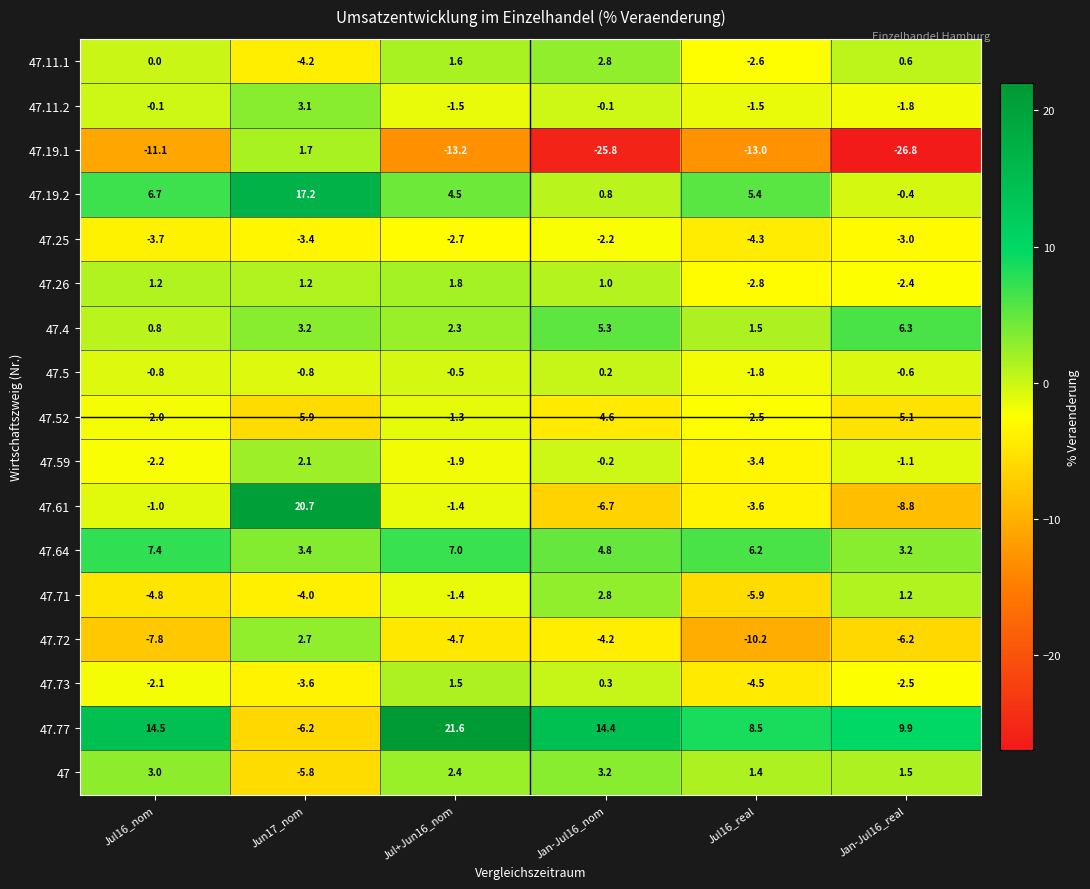

At Jul16_real, list the series in order from smallest to largest.

47.19.1, 47.72, 47.71, 47.73, 47.25, 47.61, 47.59, 47.26, 47.11.1, 47.52, 47.5, 47.11.2, 47, 47.4, 47.19.2, 47.64, 47.77